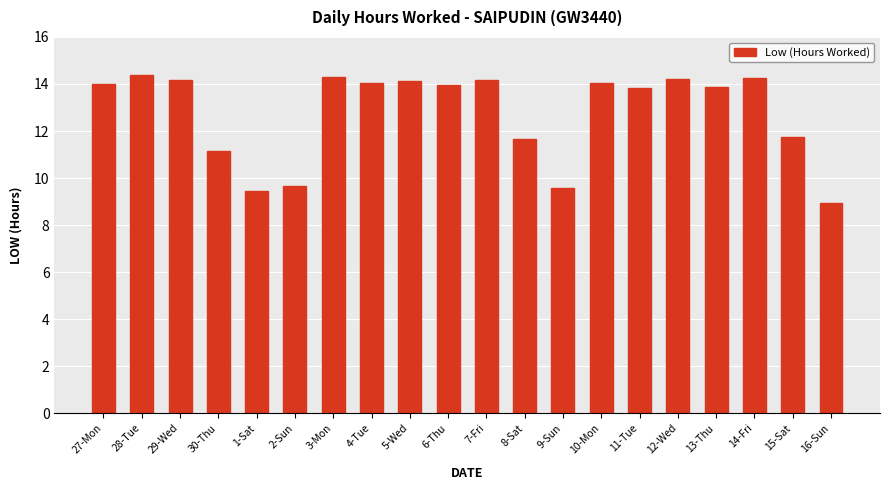

How many data points does each series have?

20